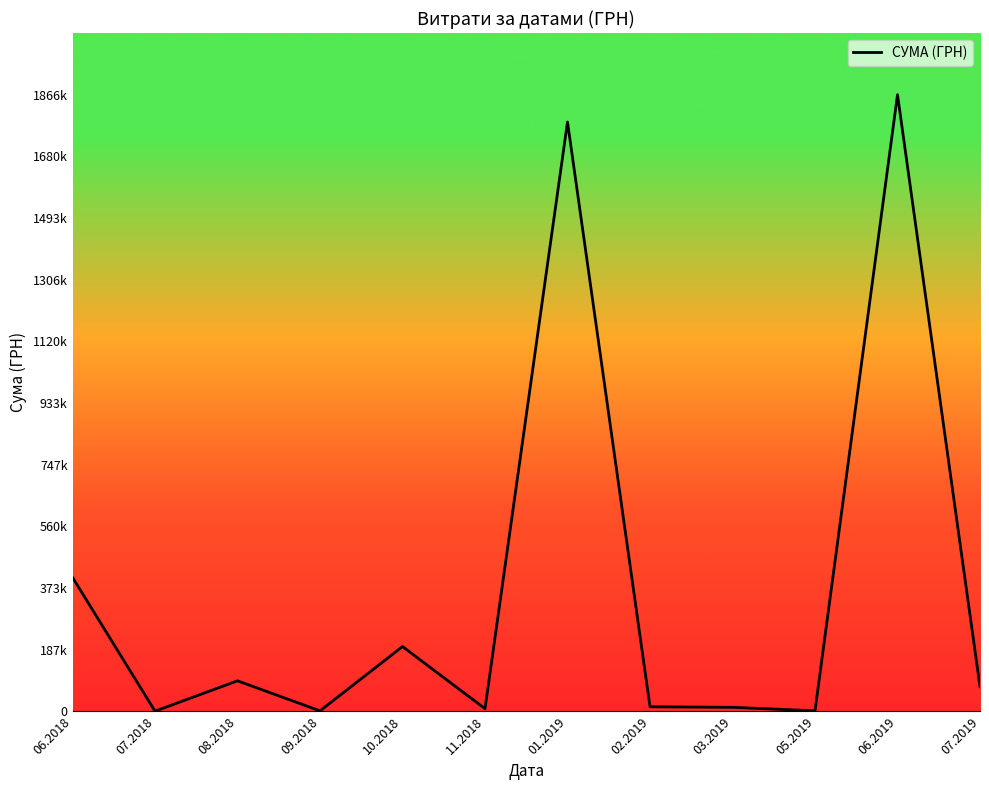

Rank the categories by value from highest to lowest.

06.2019, 01.2019, 06.2018, 10.2018, 08.2018, 07.2019, 02.2019, 03.2019, 11.2018, 05.2019, 09.2018, 07.2018